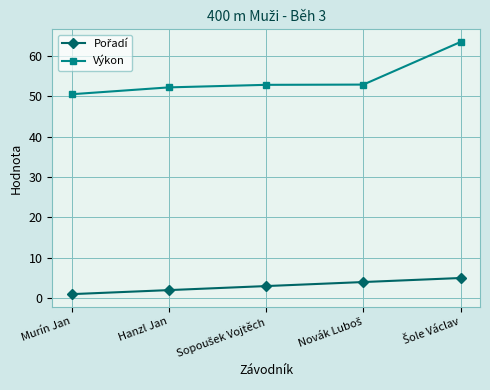

How many distinct data groups are displayed?

2